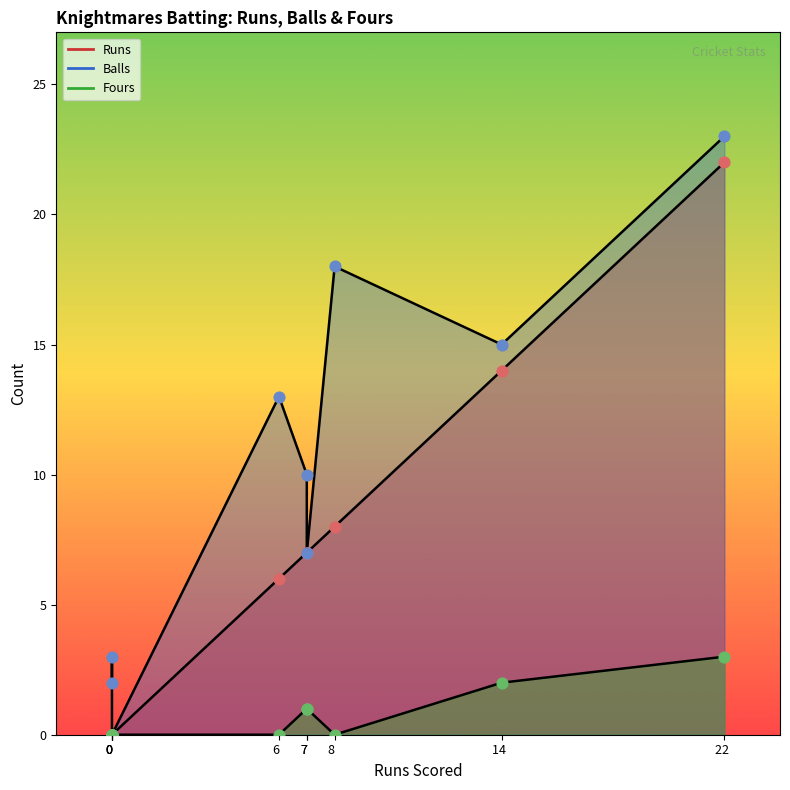

Which series contains the highest Y value?

Balls